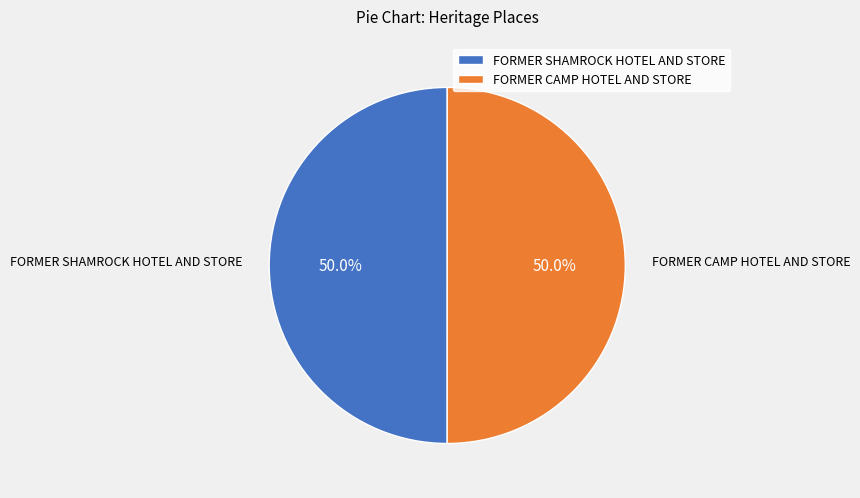

How many slices are in this pie chart?

2